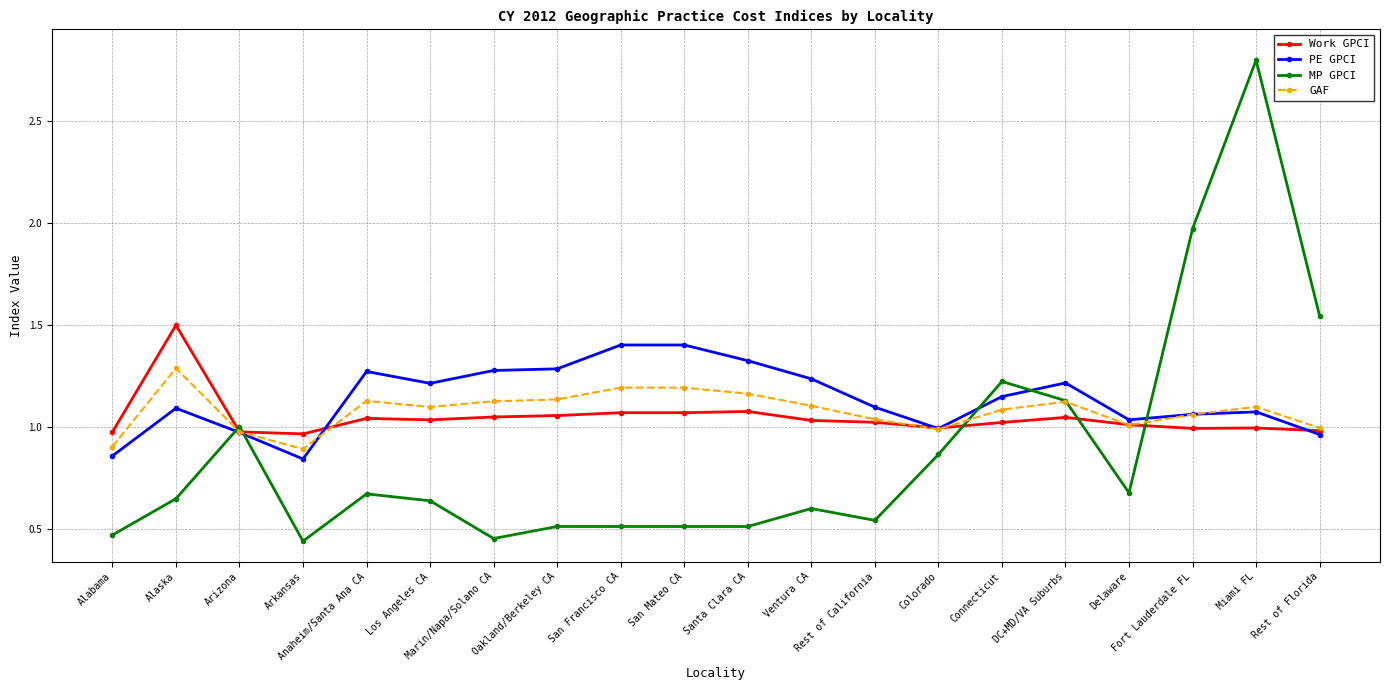

What is the label of the 5th point from the left?

Anaheim/Santa Ana CA